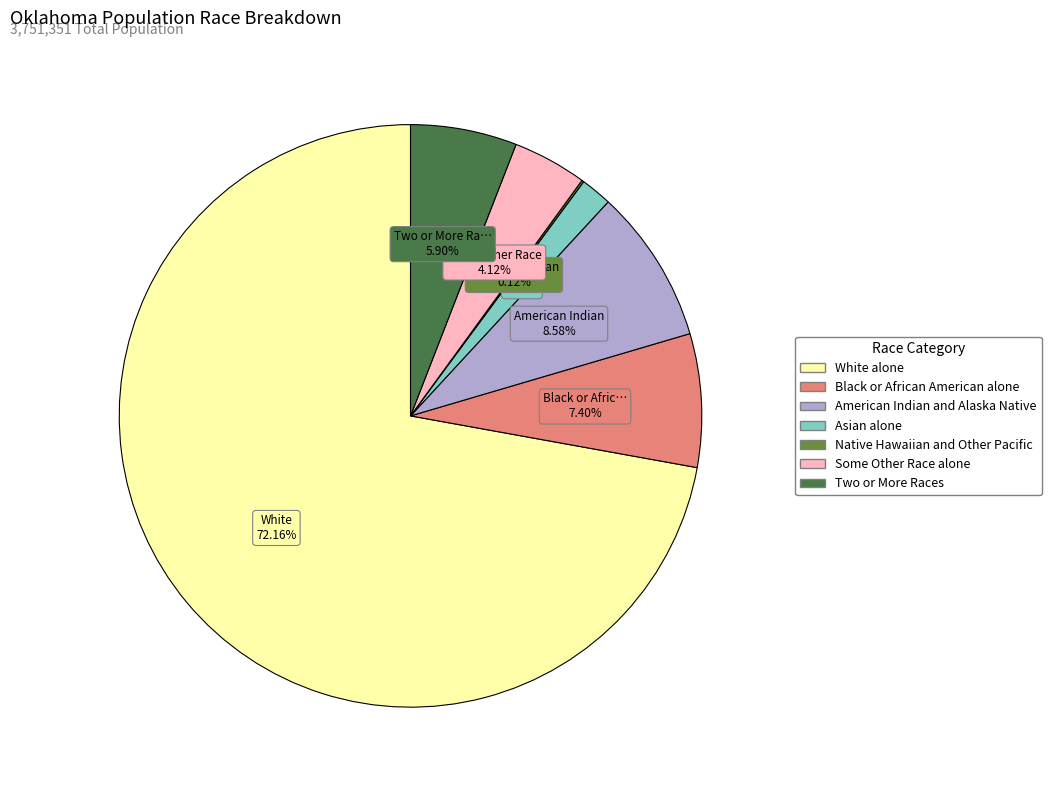

The Two or More Races slice represents 18% of the pie. True or false?

False